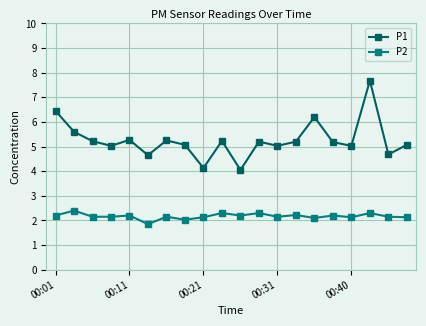

List the series in order of their peak value, lowest first.

P2, P1